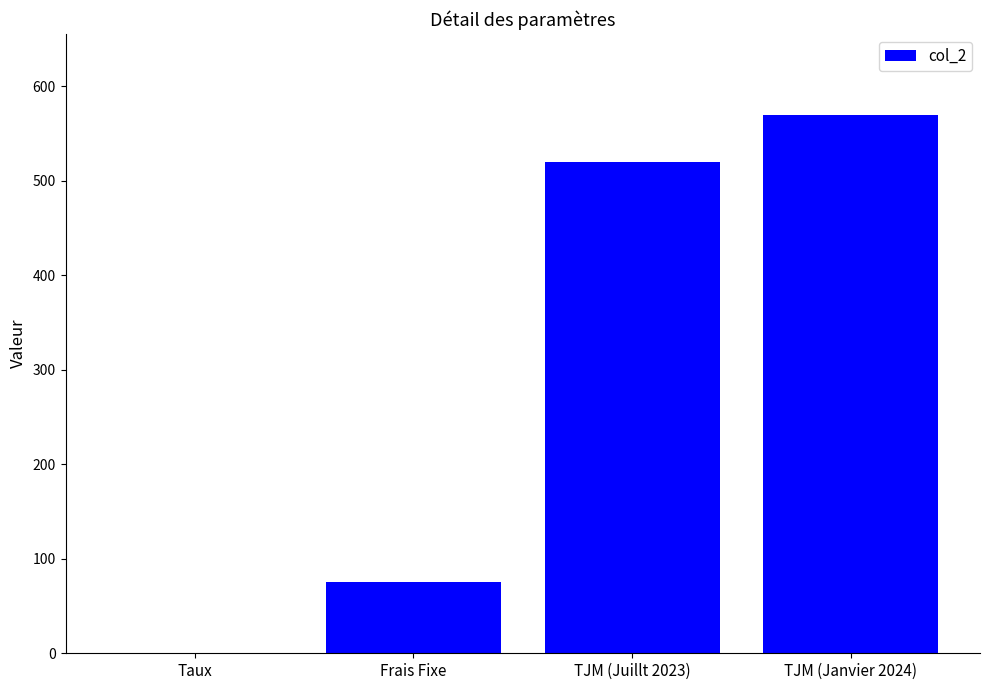

Between TJM (Janvier 2024) and TJM (Juillt 2023), which is larger?

TJM (Janvier 2024)